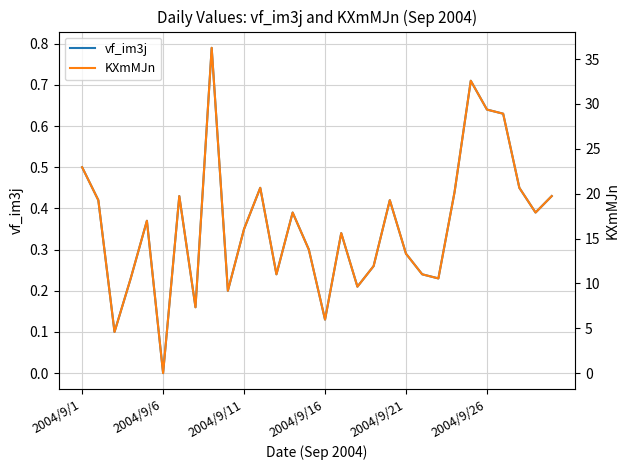

True or false: KXmMJn and vf_im3j intersect in this chart.

False